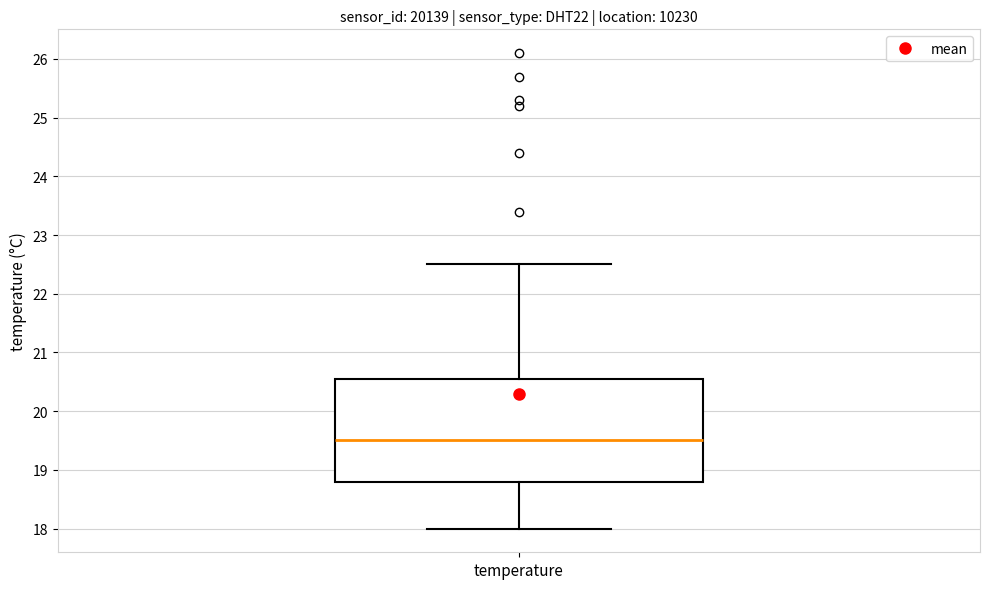

Transcribe this box plot: give where the median line is, the range the box spans, and where the two whiskers end, as read against the y-axis. The values are not printed on the chart, so give them approximately, as read against the axis.

median 19.5, box 18.8 to 20.6, whiskers 18.0 to 22.5